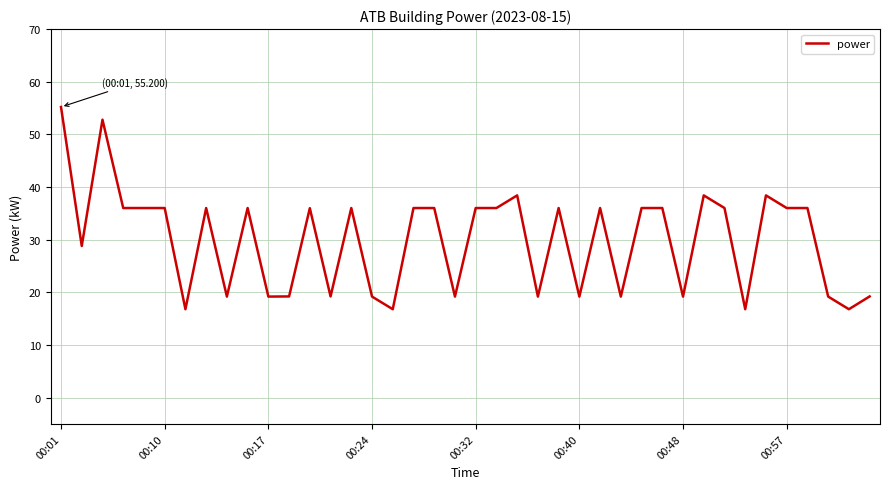

What is the smallest value displayed?

16.8